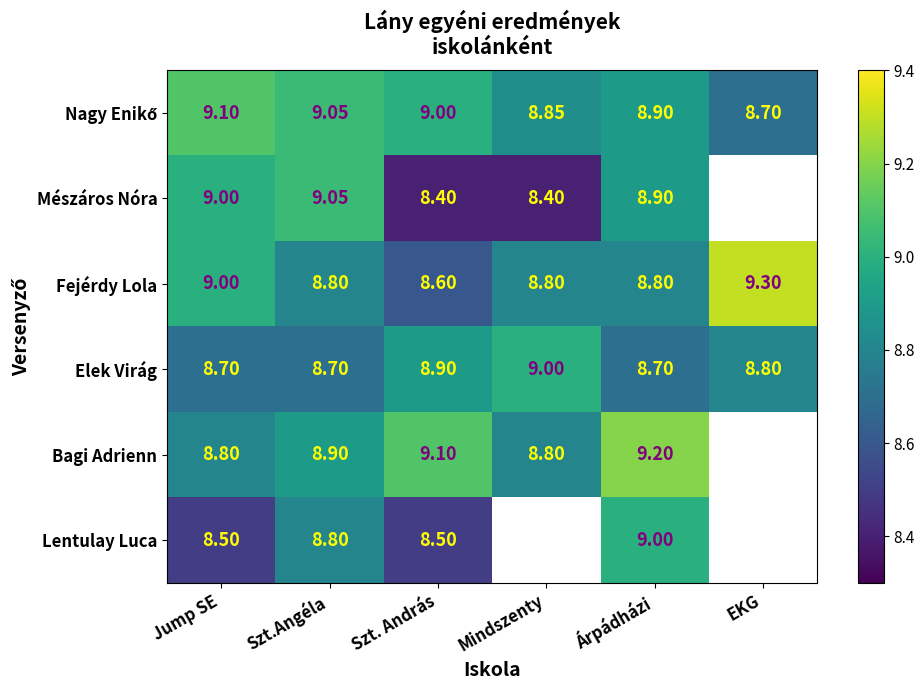

Count the number of data series in this chart.

6